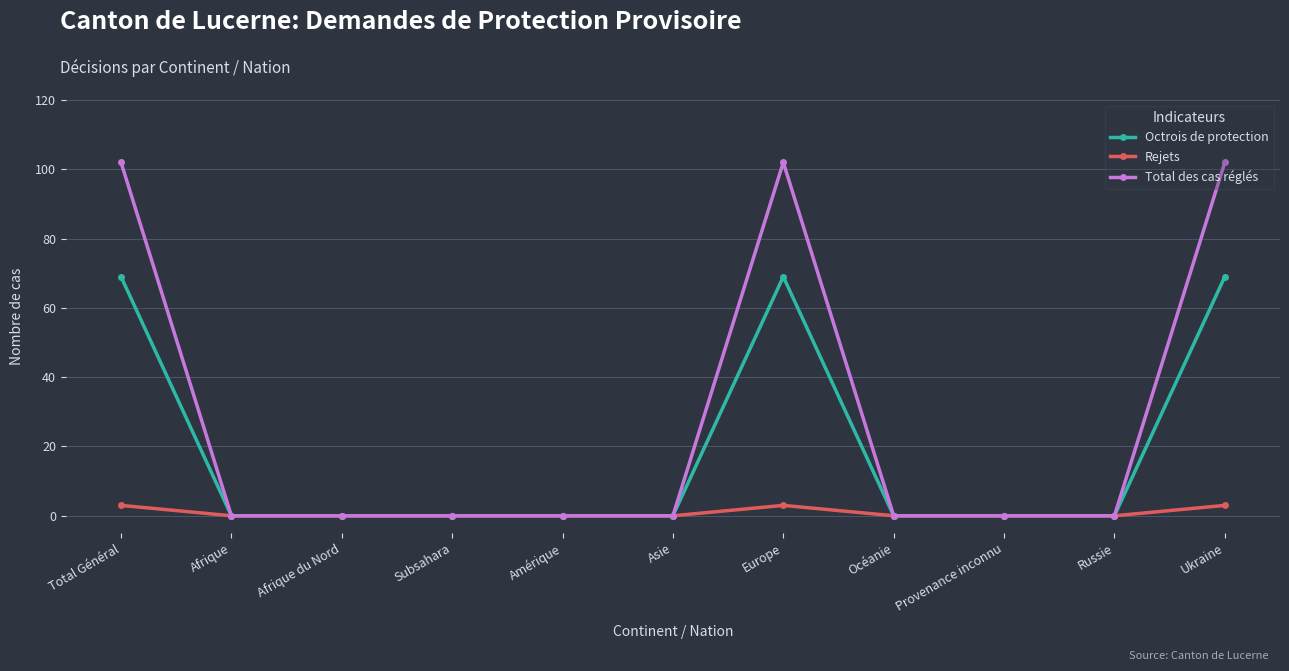

What is the difference between the second highest and minimum values in the Rejets series?

3